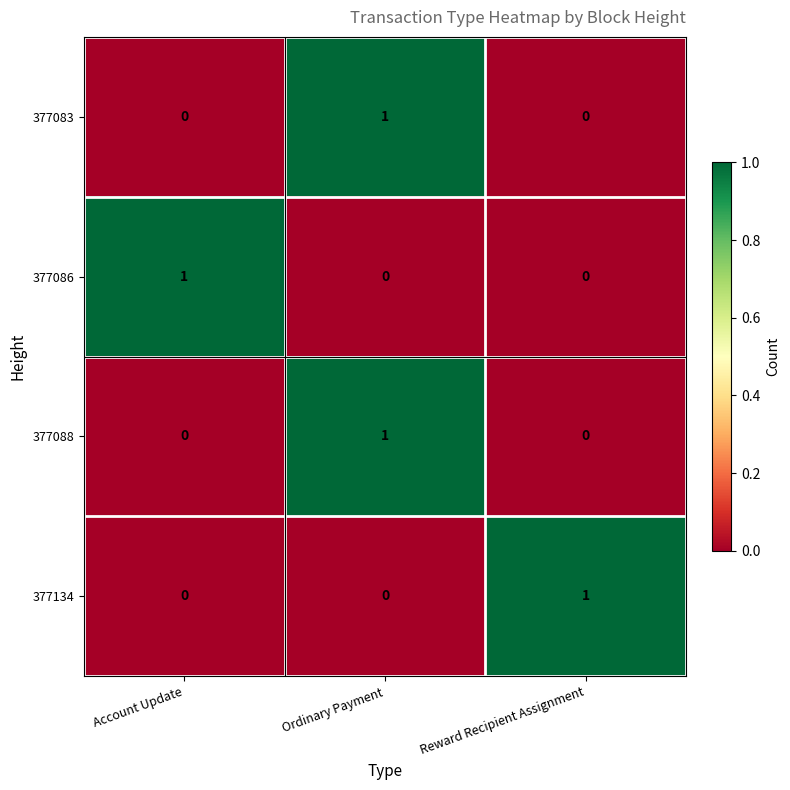

At which label does 377134 reach its peak?

Reward Recipient Assignment